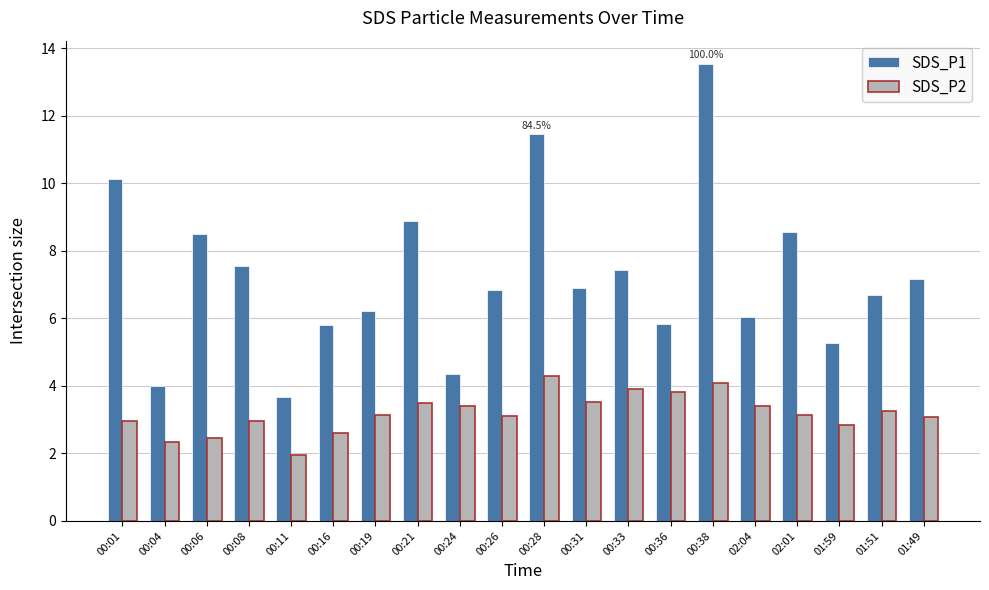

Which series has the widest spread of values?

SDS_P1